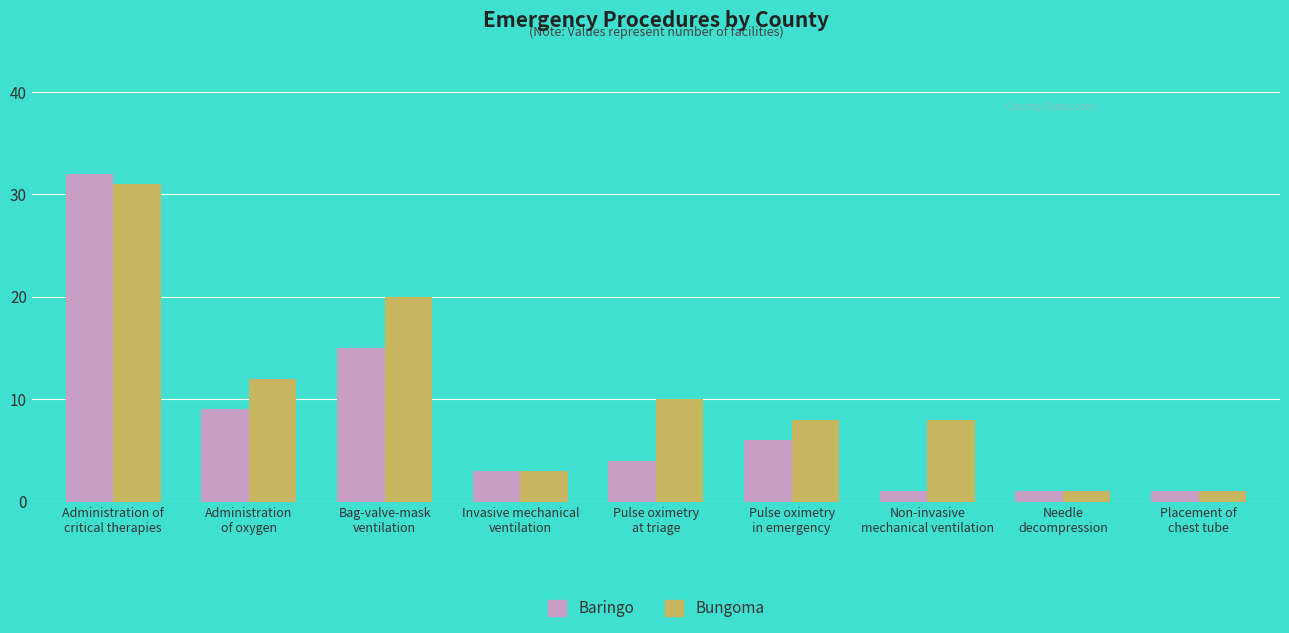

Read the Bungoma value at Non-invasive
mechanical ventilation, to the nearest 10.

10